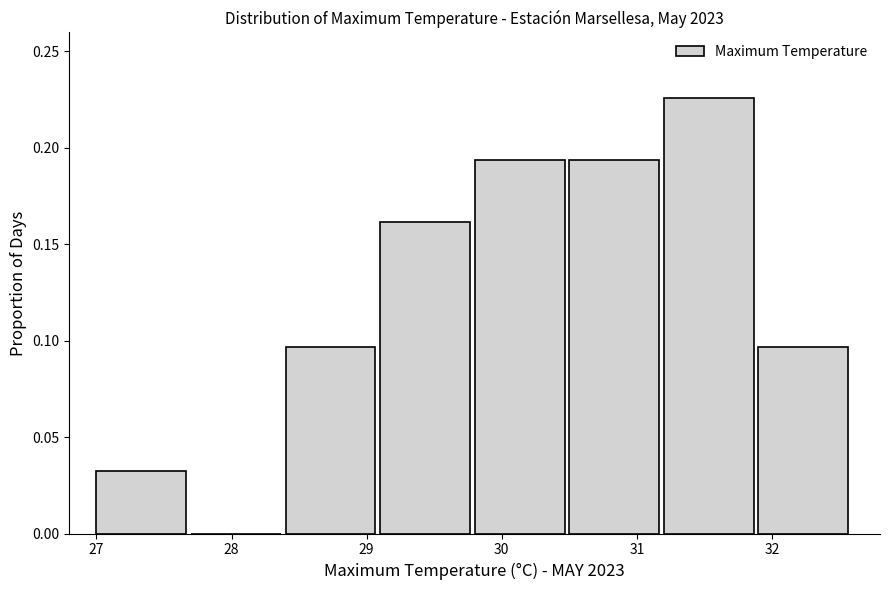

Reading left to right, transcribe this chart: for each bar, give the range it covers on the x-axis and its height. The values are not printed on the chart, so give them approximately, as read against the axis.

27.0 to 27.7: 0.030
27.7 to 28.4: 0
28.4 to 29.1: 0.095
29.1 to 29.8: 0.160
29.8 to 30.5: 0.195
30.5 to 31.2: 0.195
31.2 to 31.9: 0.225
31.9 to 32.6: 0.095